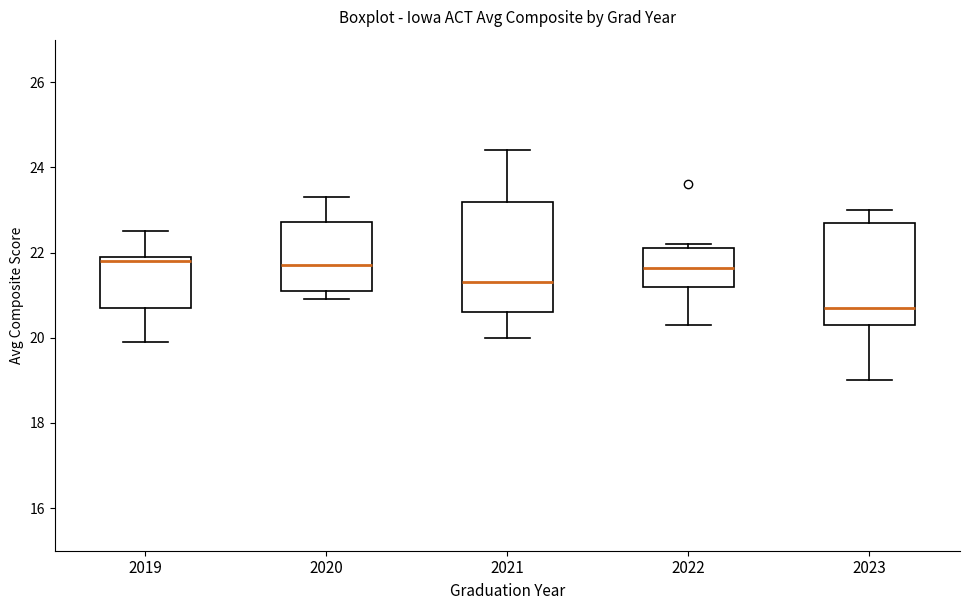

Which box has the lowest median line?

2023